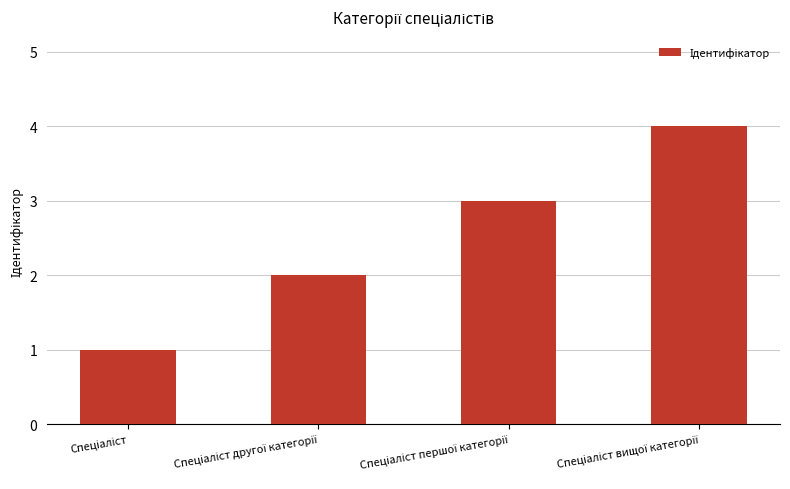

What is the greatest value displayed?

4